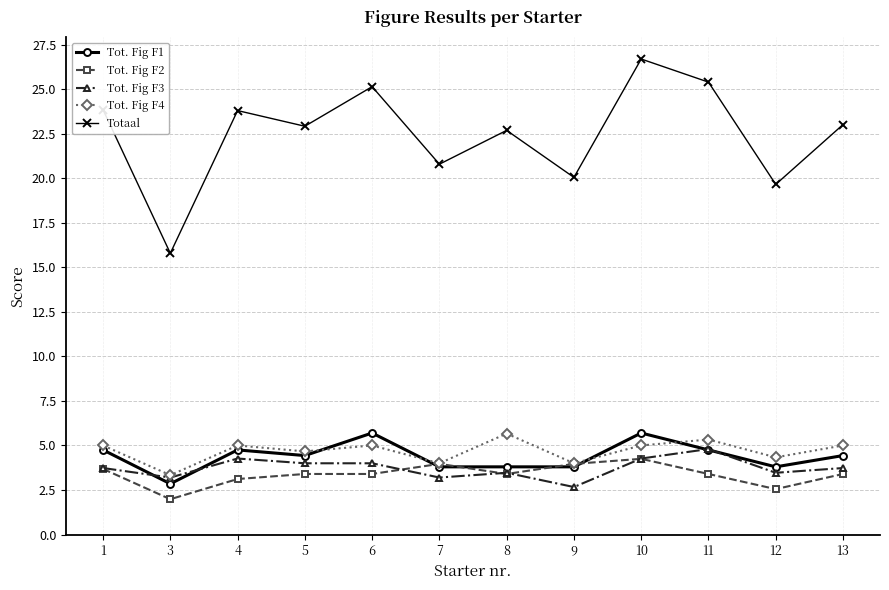

Which label corresponds to the smallest value in the chart?

3